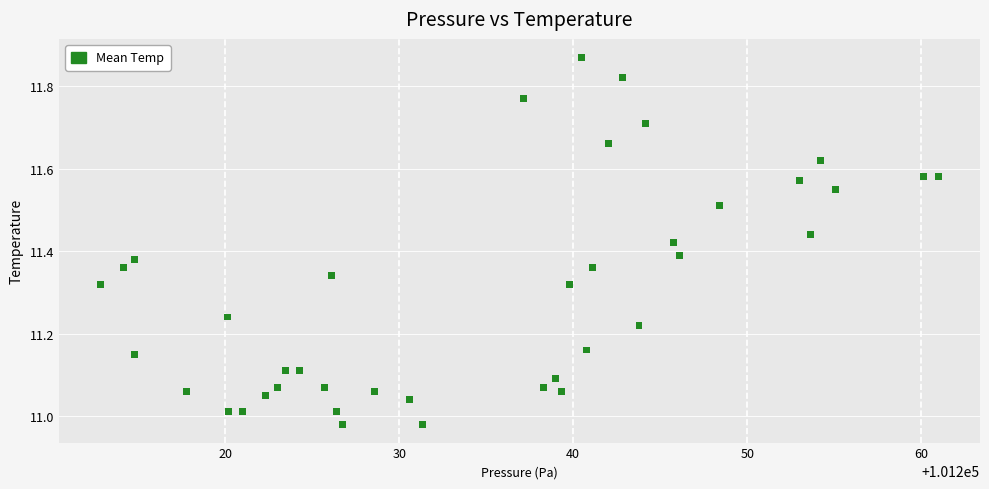

What is the range of X values (max minus min)?

48.1